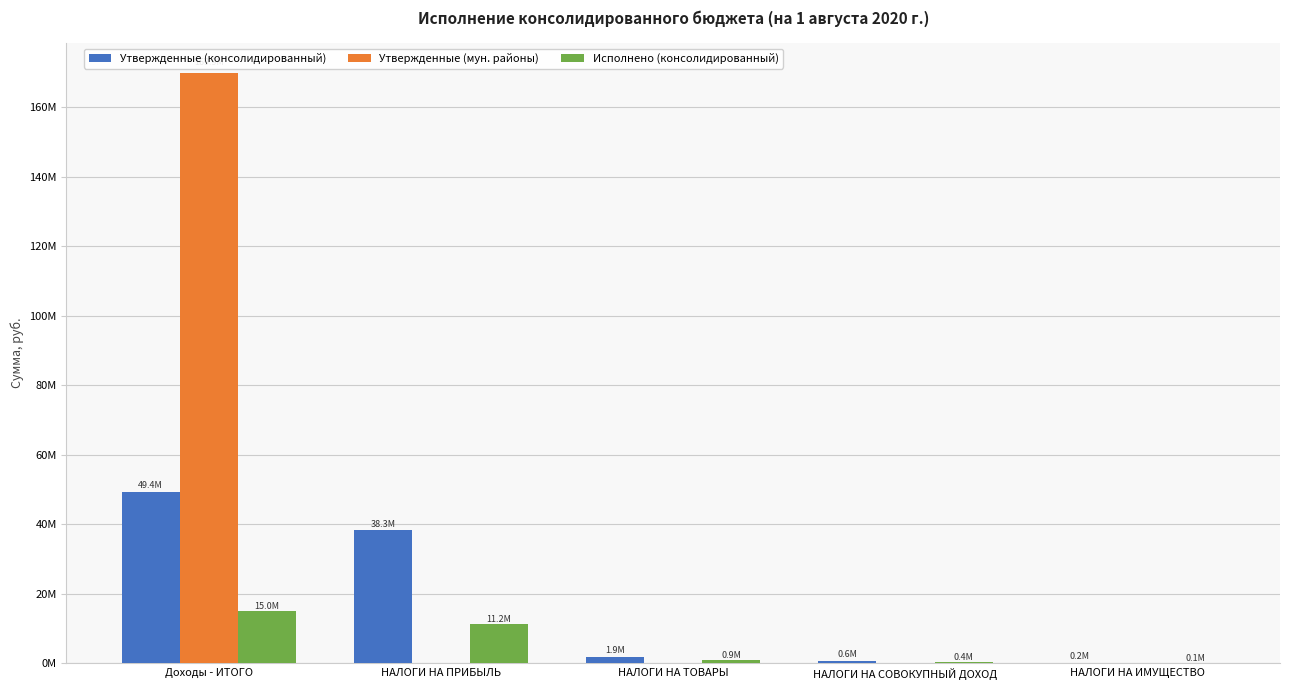

What are all the series names shown in the legend?

Утвержденные (консолидированный), Утвержденные (мун. районы), Исполнено (консолидированный)